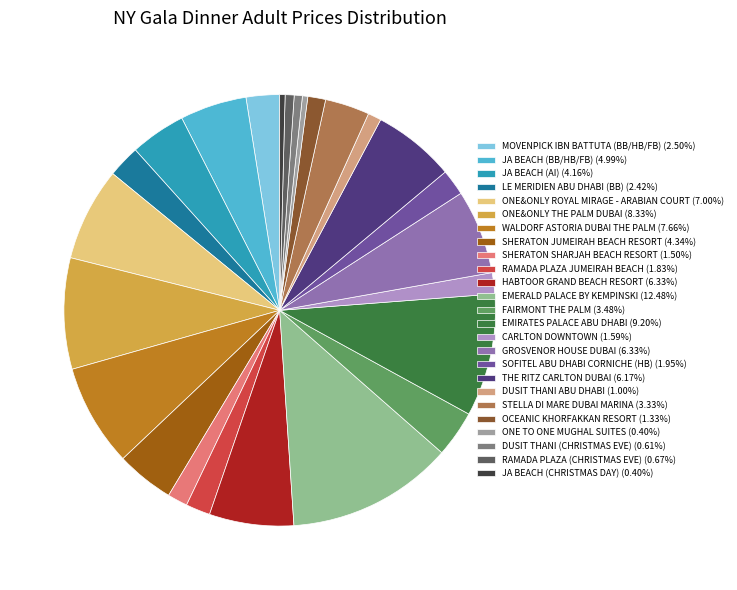

How many segments does this pie chart have?

25